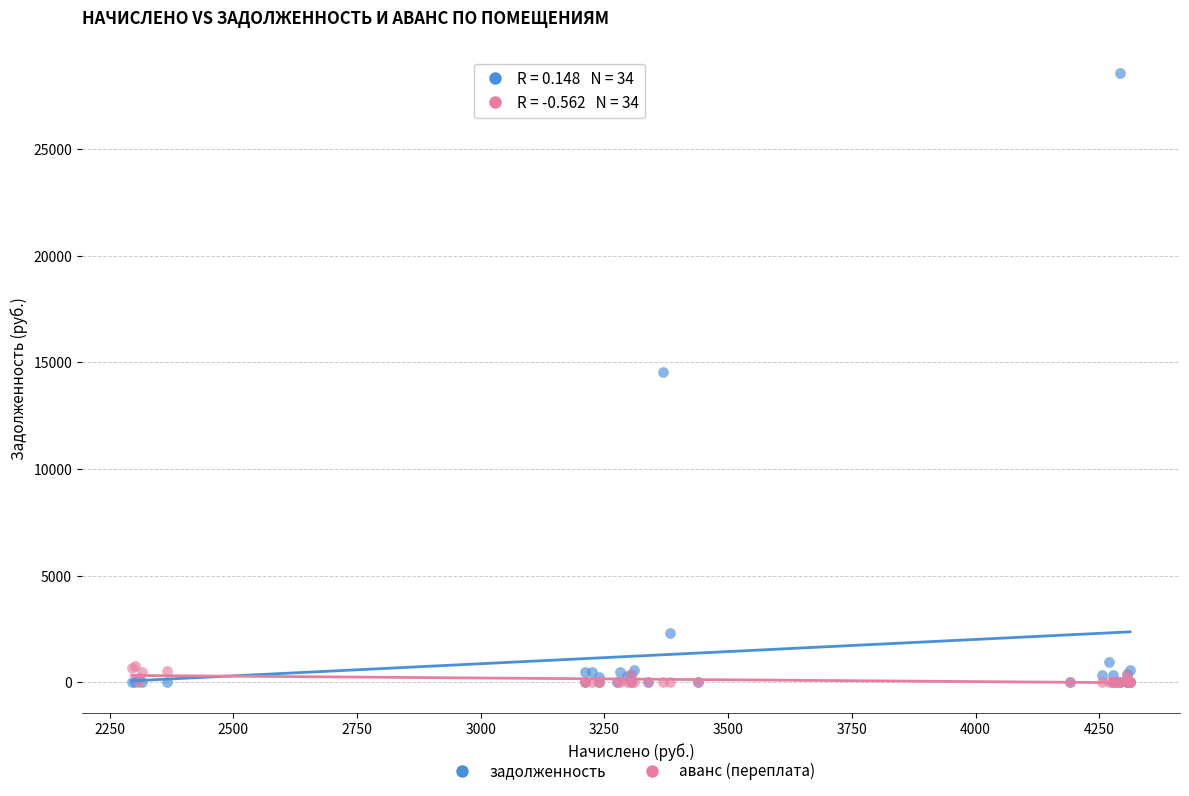

Which series contains the highest Y value?

задолженность